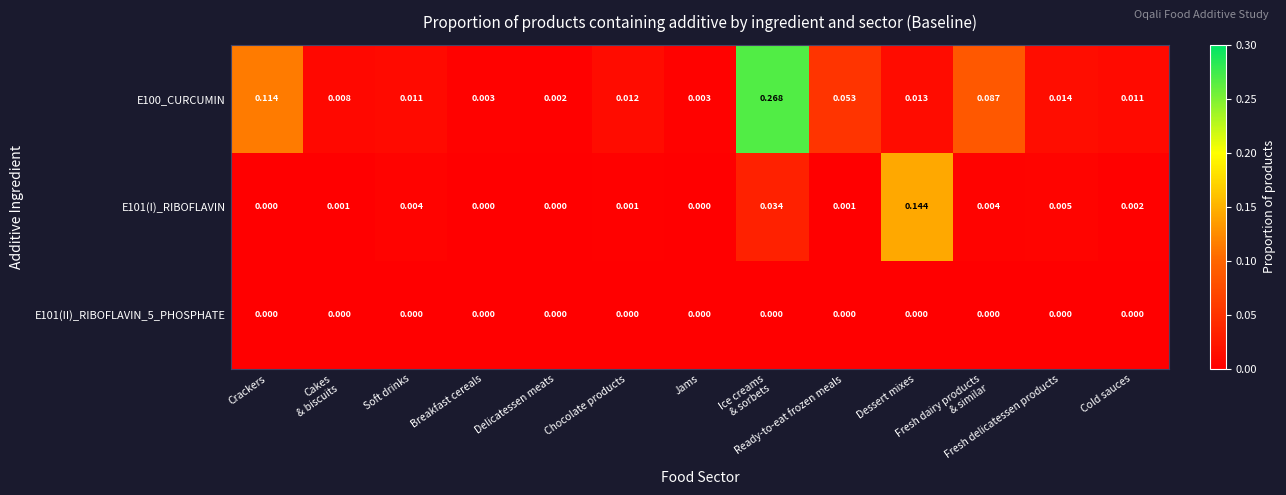

At how many categories does at least one series exceed 0?

13